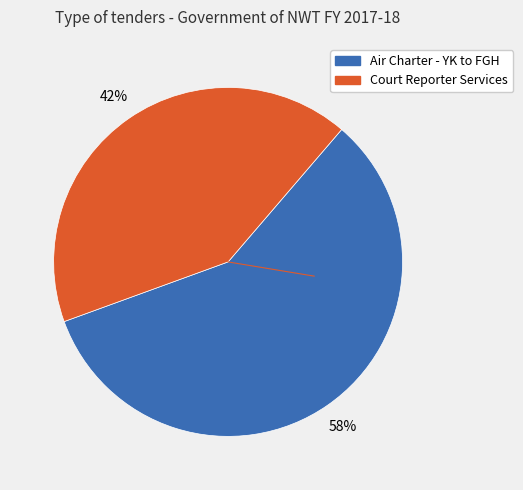

To the nearest percent, what portion does Air Charter - YK to FGH represent?

58%